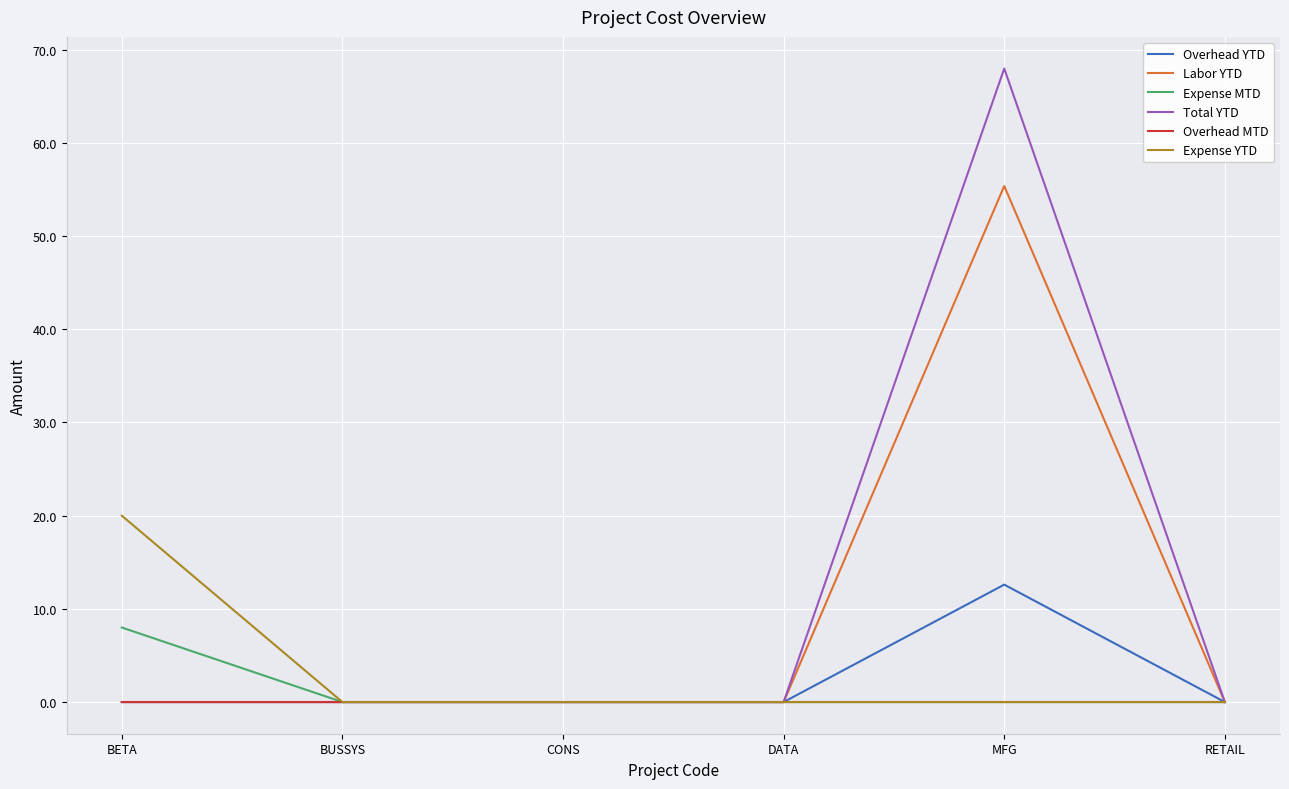

What position from the left is BUSSYS?

2